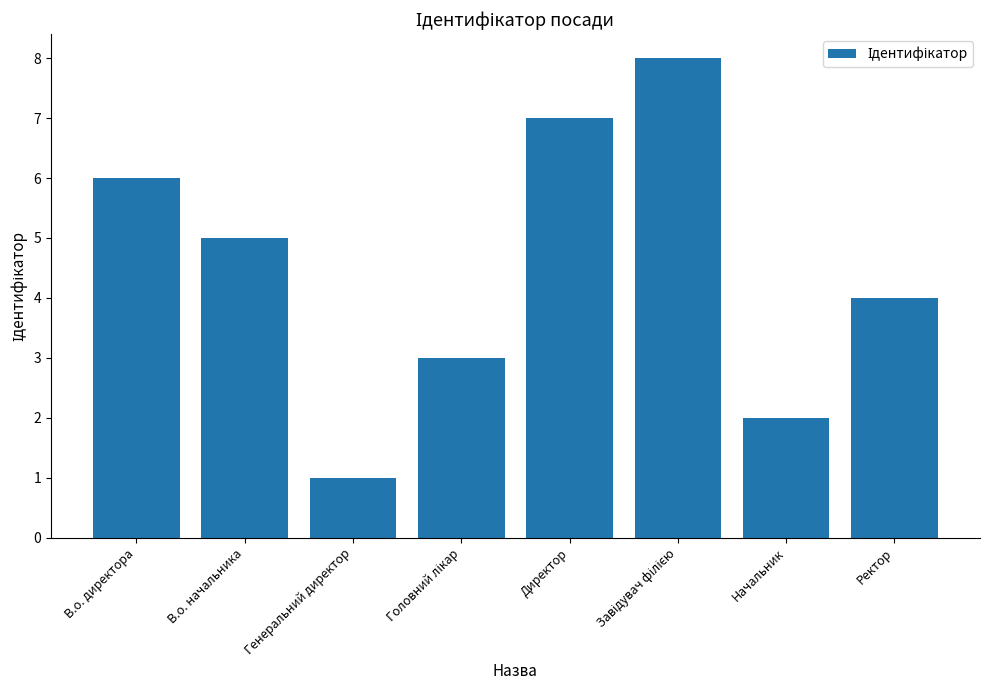

At which label does the data first exceed 5?

В.о. директора